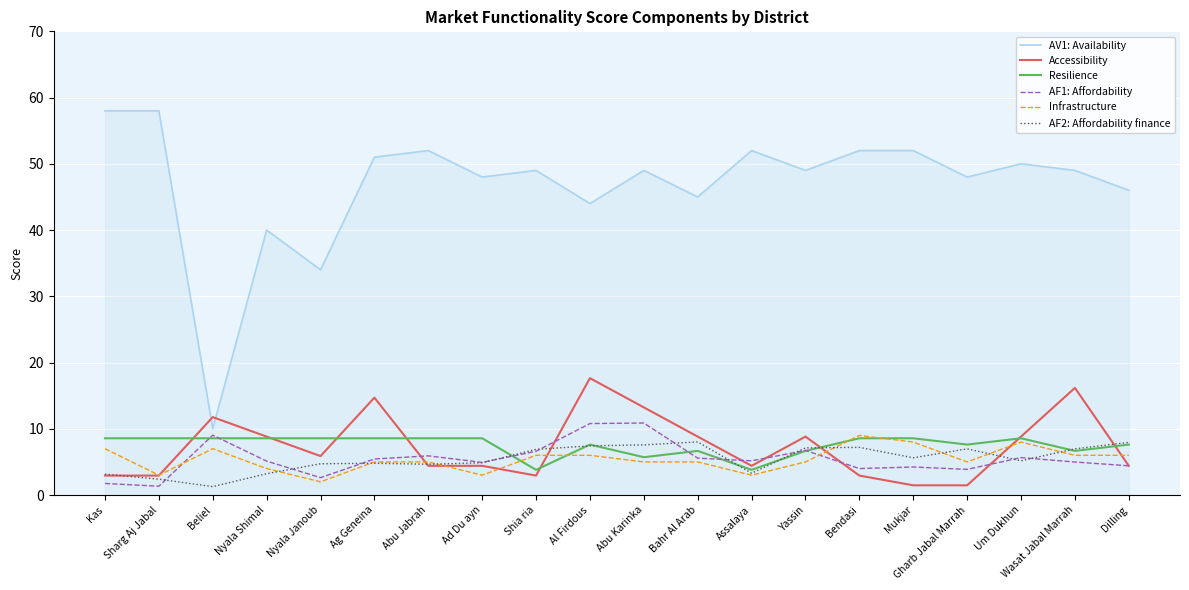

What is the difference between the maximum and minimum values in the Infrastructure series?

7.0